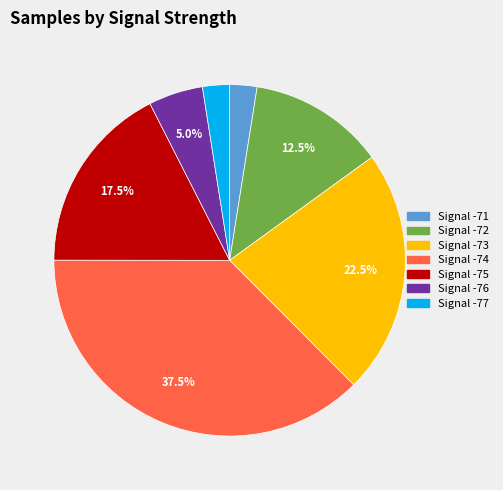

How many slices are in this pie chart?

7